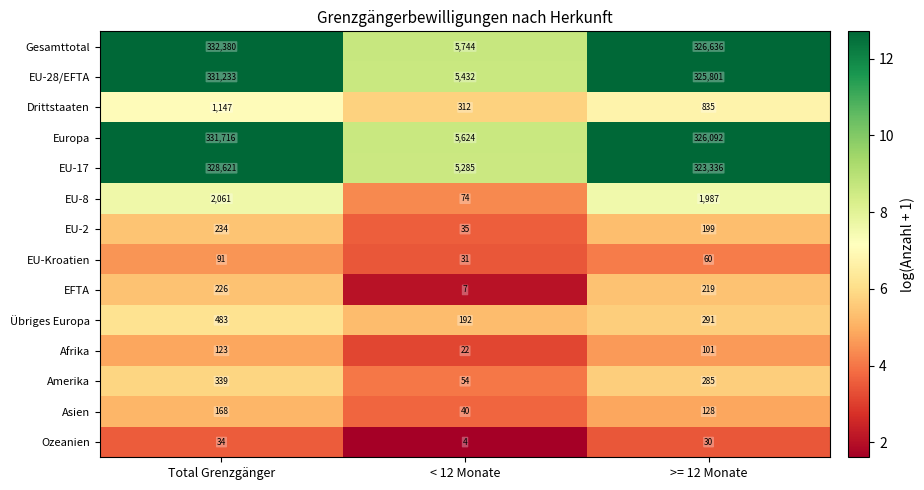

At how many categories does at least one series exceed 6?

3